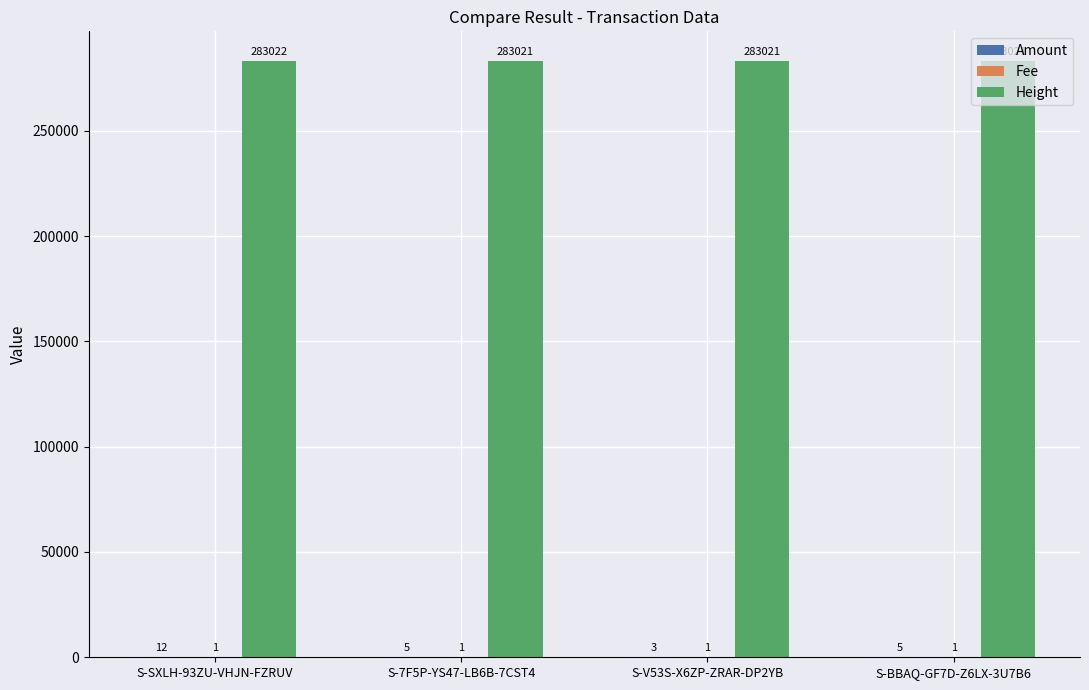

At which category does the chart reach its peak across all series?

S-SXLH-93ZU-VHJN-FZRUV